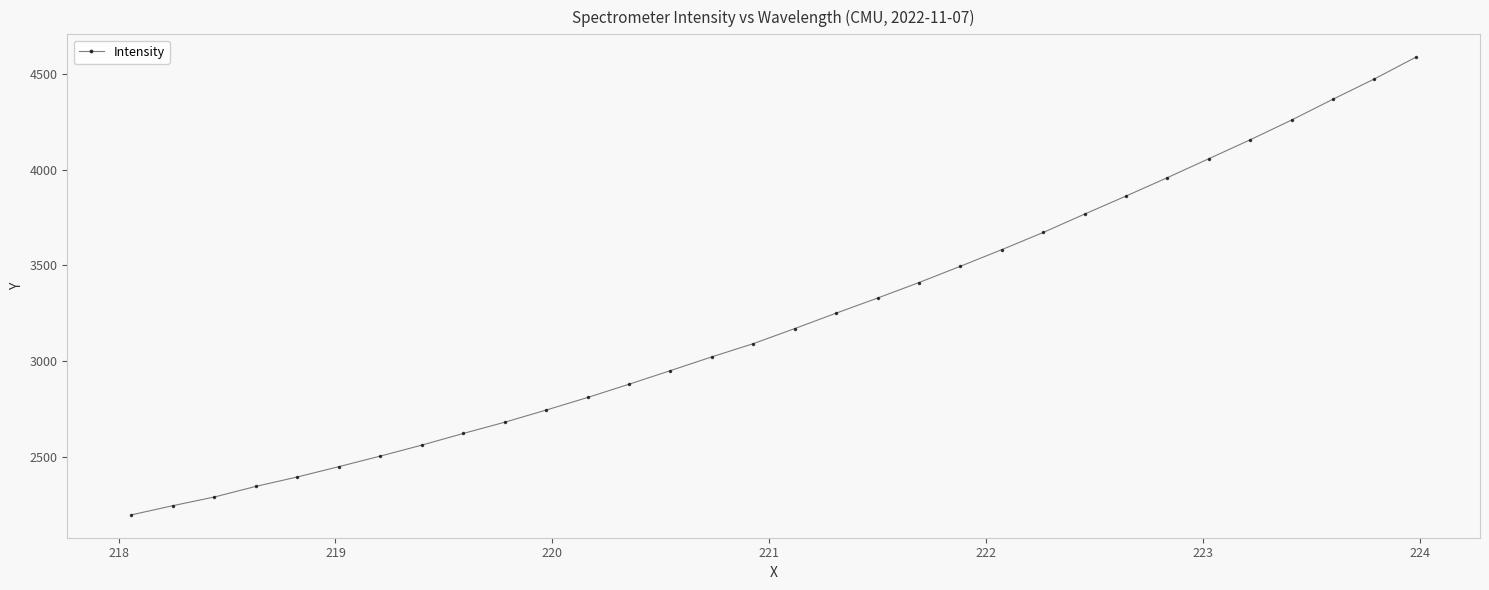

What is the difference between the maximum and minimum values?

2391.4